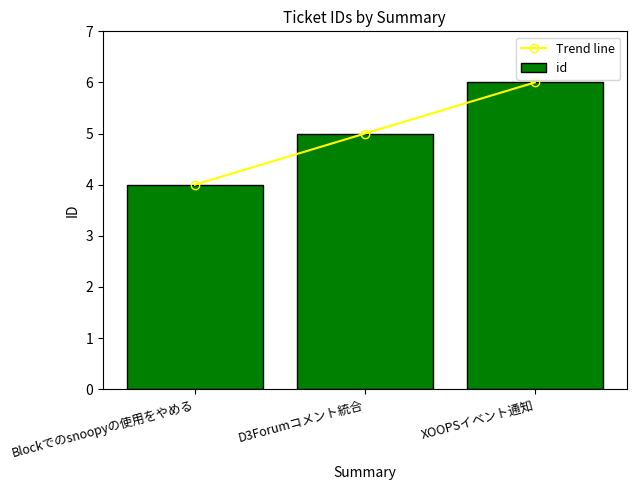

The id series shows 2 at Blockでのsnoopyの使用をやめる. True or false?

False